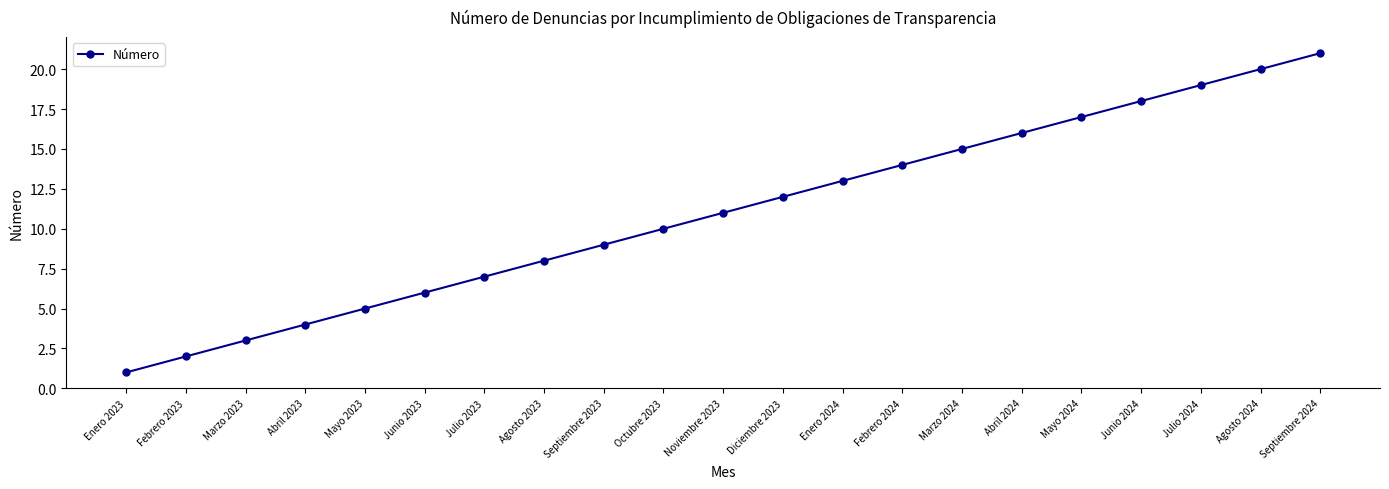

Where is the data nearest to the value 11?

Noviembre 2023